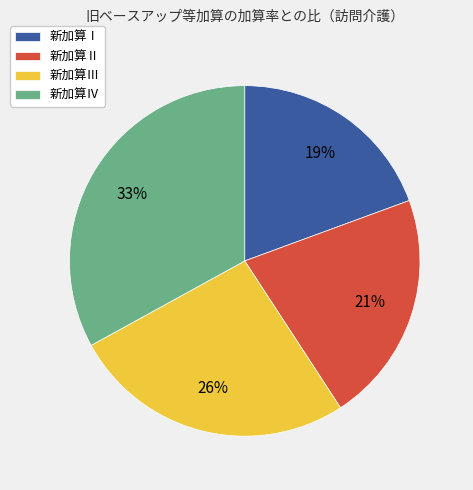

To the nearest percent, what is the difference between the largest and smallest slice percentages?

14%